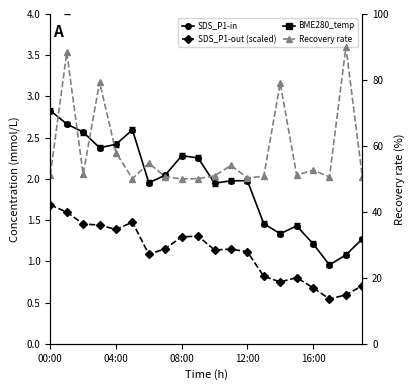

How many values in the SDS_P1-in series exceed 1?

19